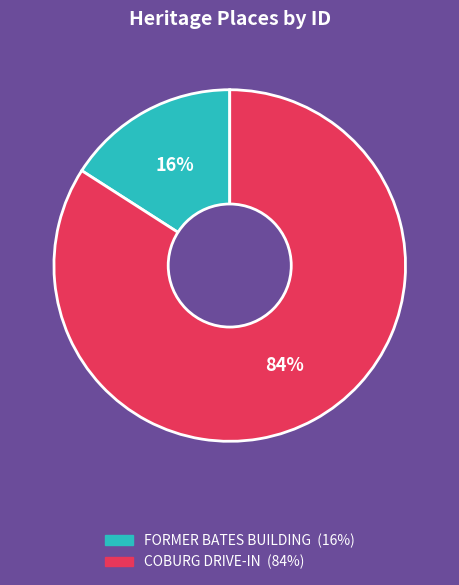

Rank the categories by value from highest to lowest.

COBURG DRIVE-IN, FORMER BATES BUILDING